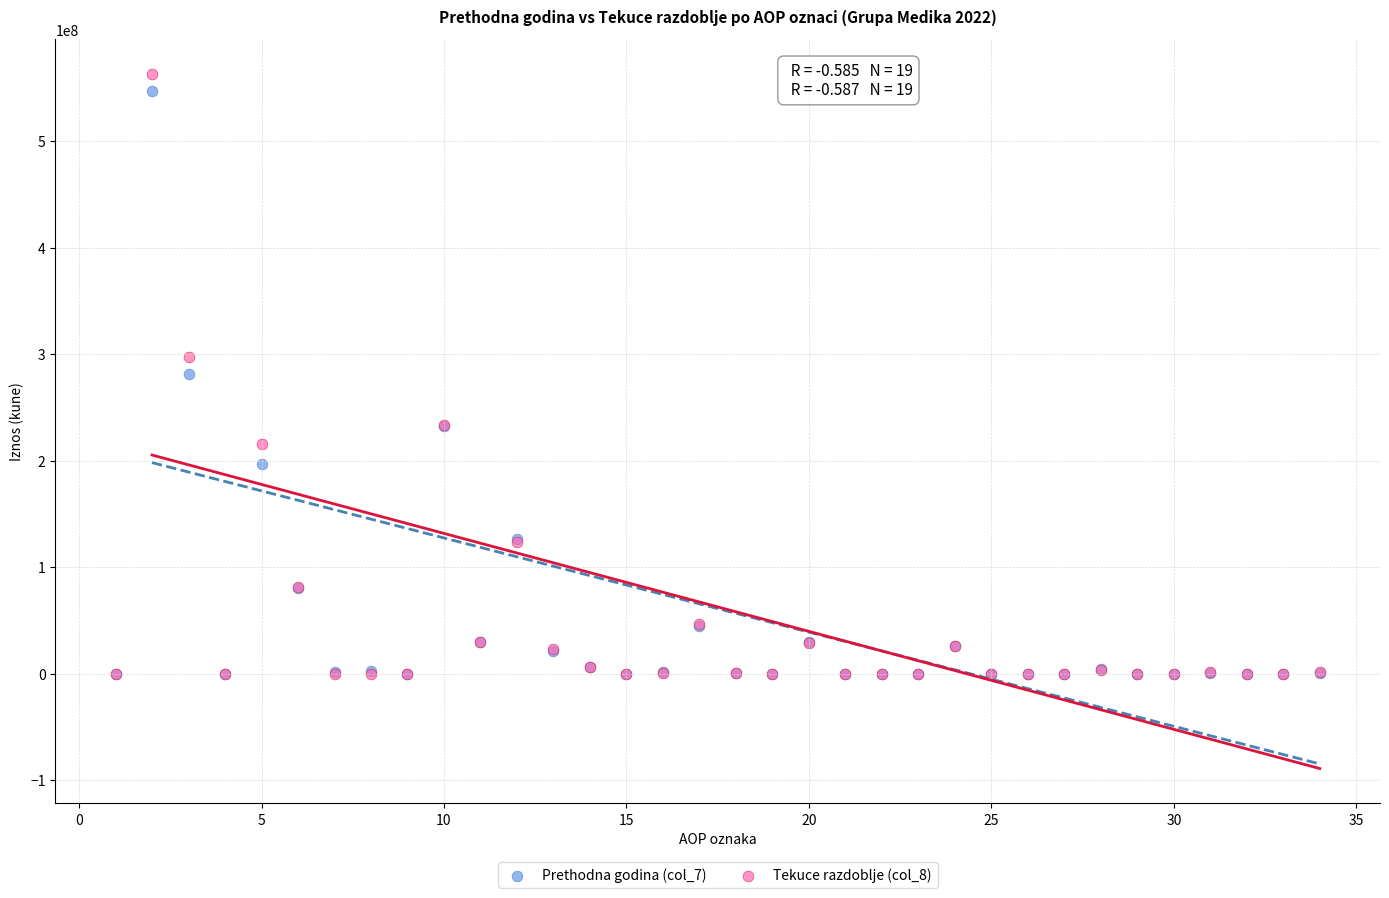

Which series reaches the maximum Y coordinate?

Tekuce razdoblje (col_8)